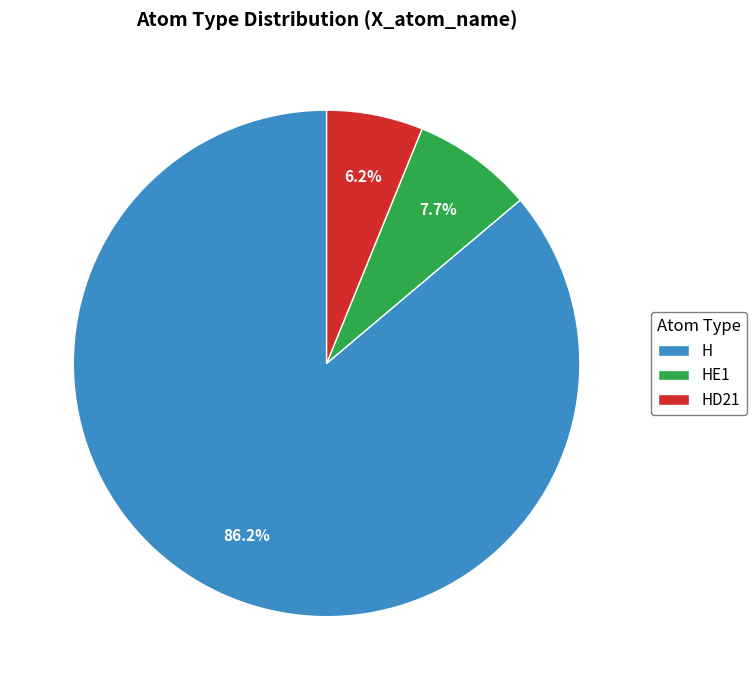

Rank the categories by value from highest to lowest.

H, HE1, HD21